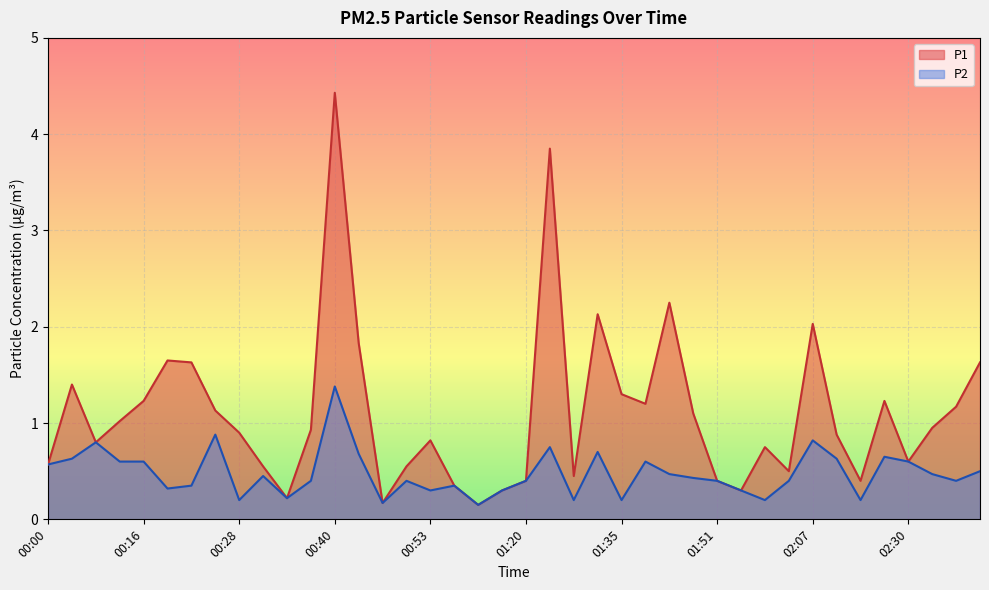

What is the label of the 35th point from the right?

00:19